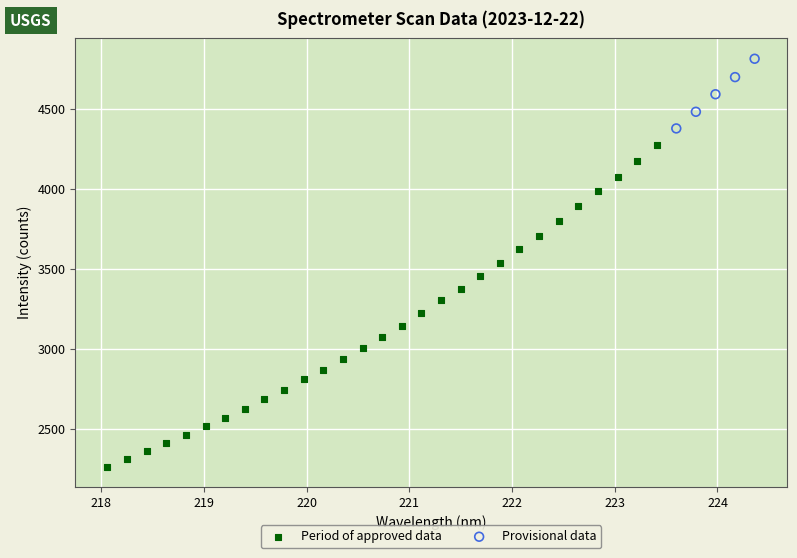

Which series contains the lowest Y value?

Period of approved data